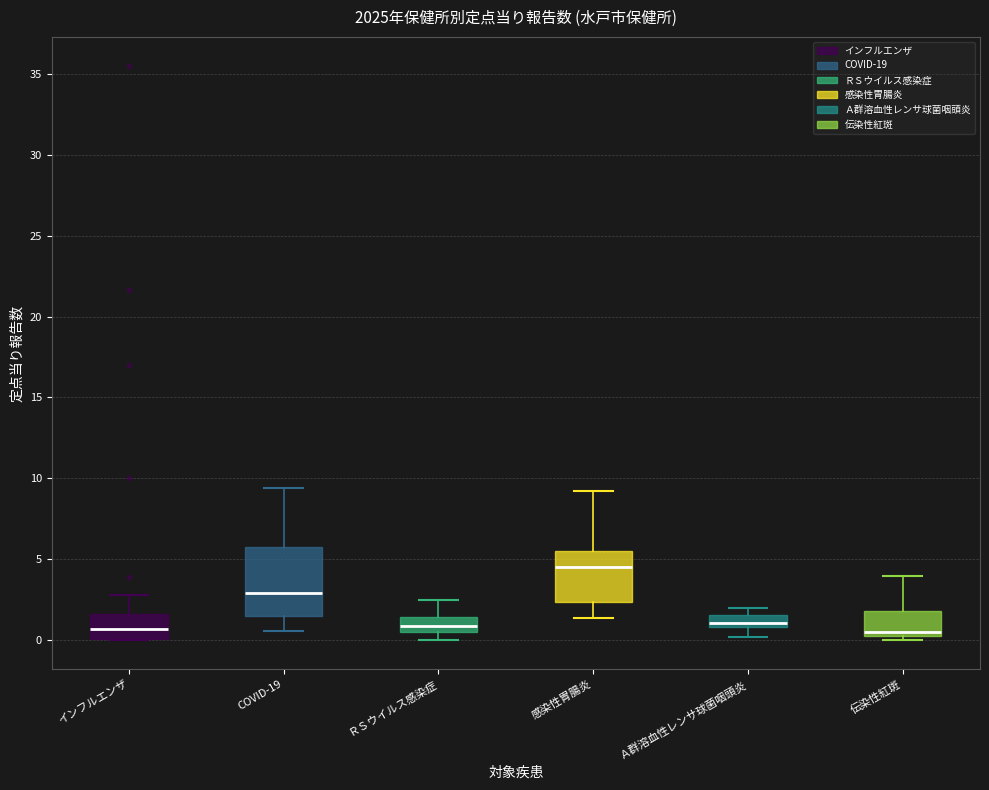

Which box has the highest median line?

感染性胃腸炎